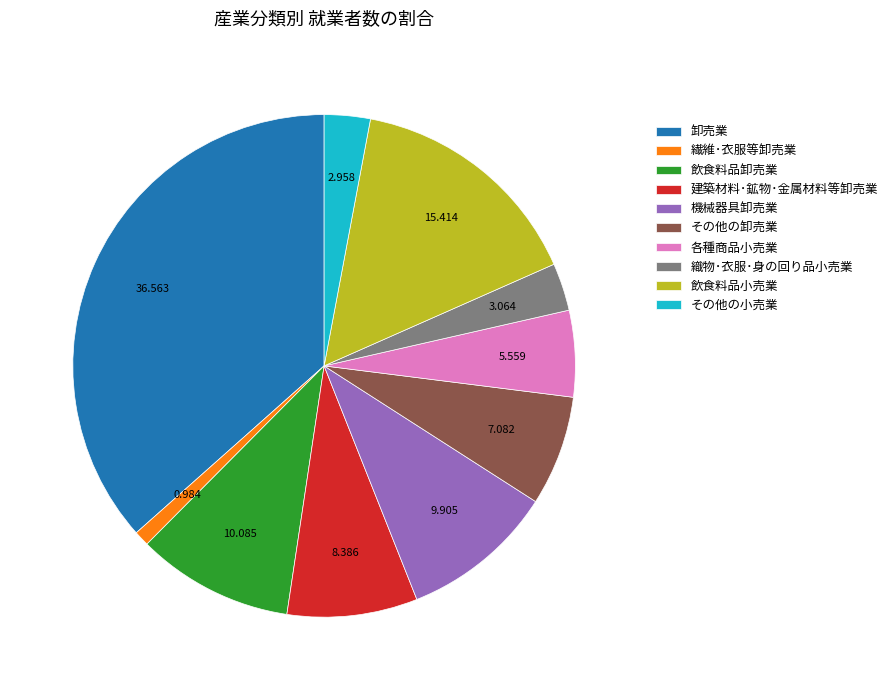

Which category has the biggest portion of the pie?

卸売業